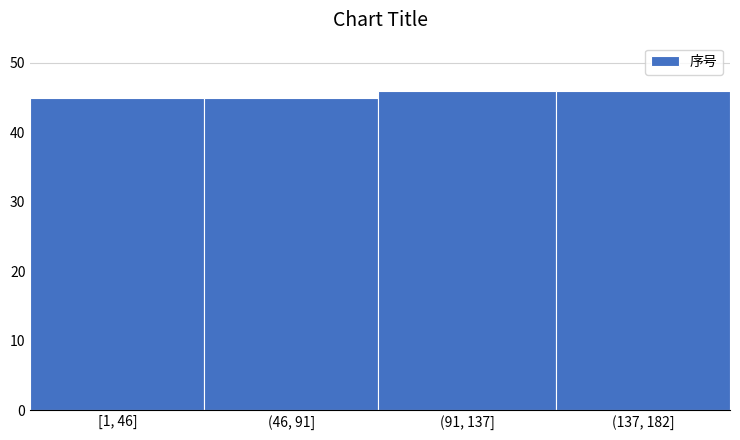

Reading left to right, extract all data points from this chart.

[1, 46]=45	(46, 91]=45	(91, 137]=46	(137, 182]=46